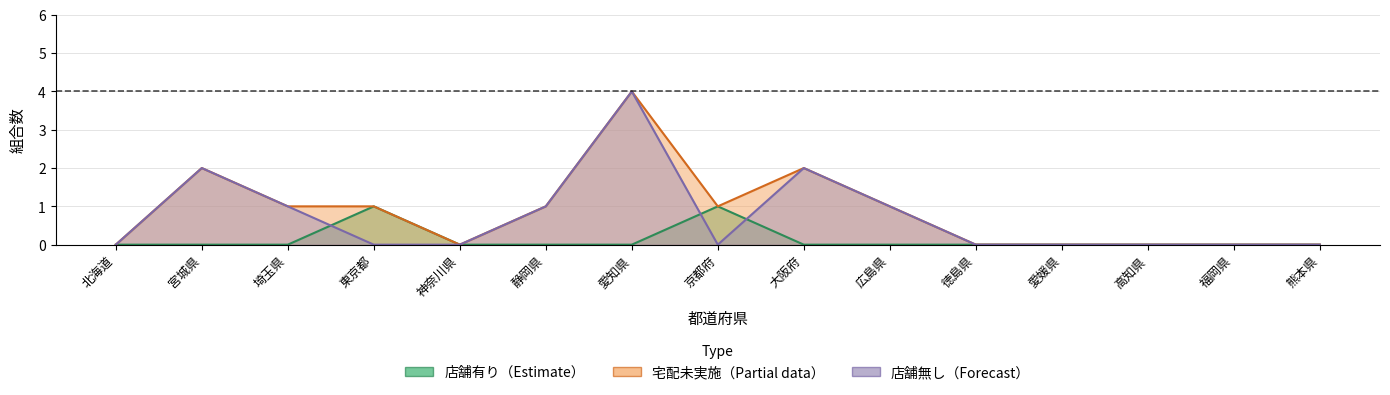

Is it true that 宅配未実施 equals 2 at 高知県?

False